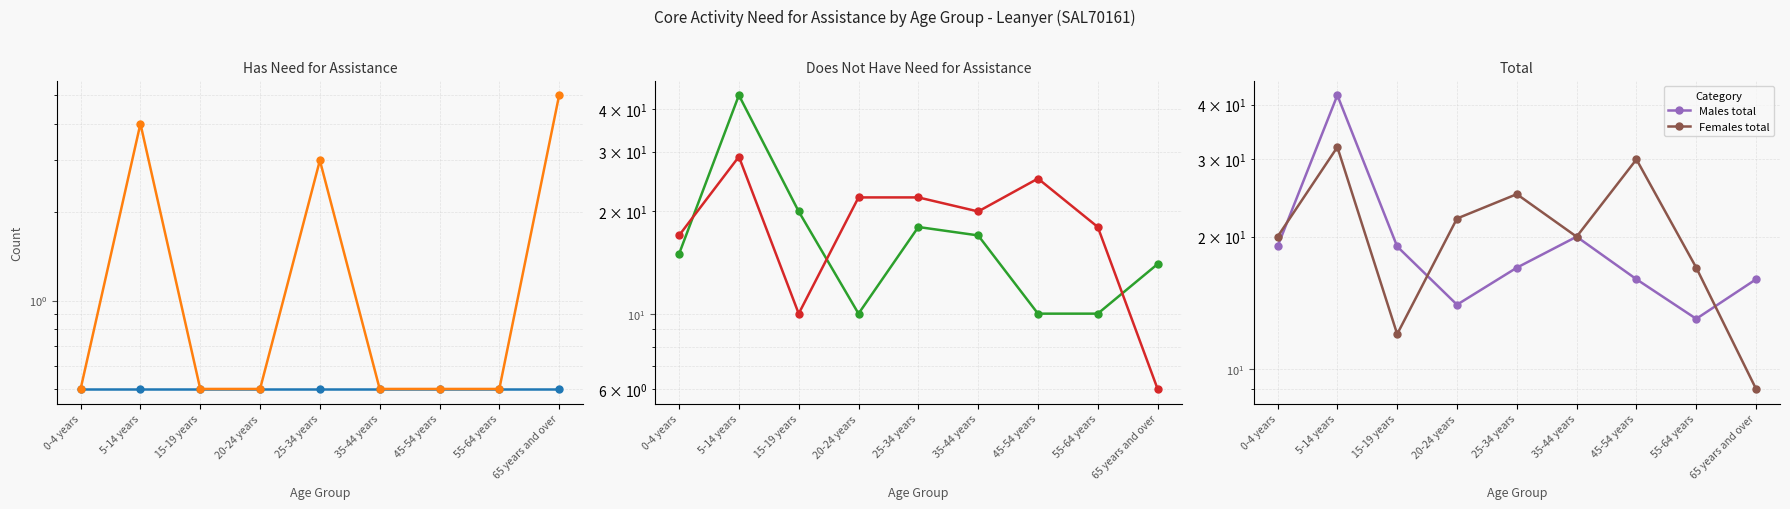

What is the smallest value displayed?

0.5